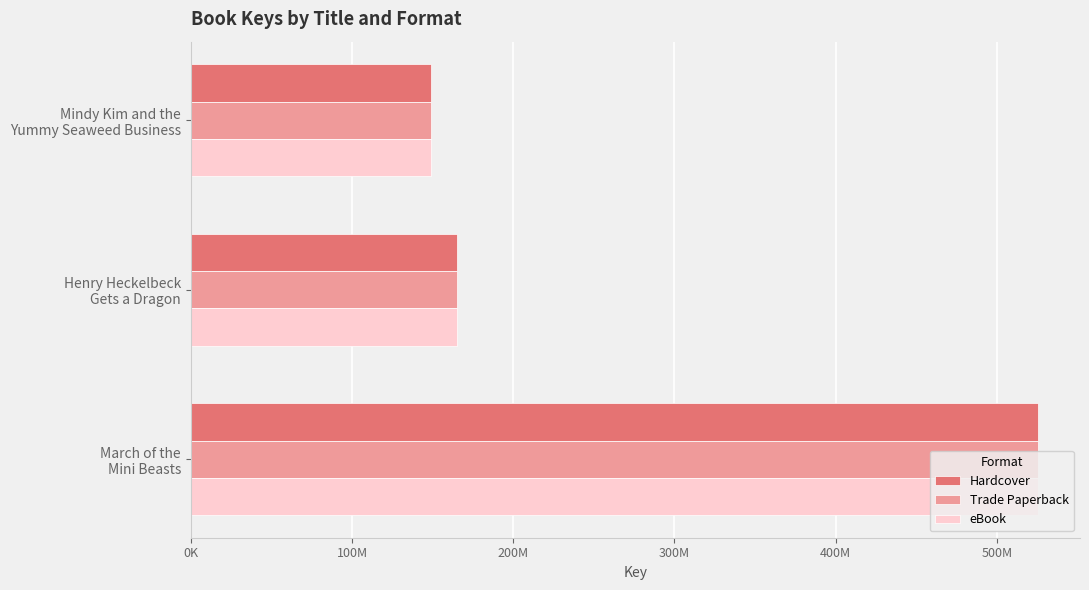

What are all the series names shown in the legend?

Hardcover, Trade Paperback, eBook